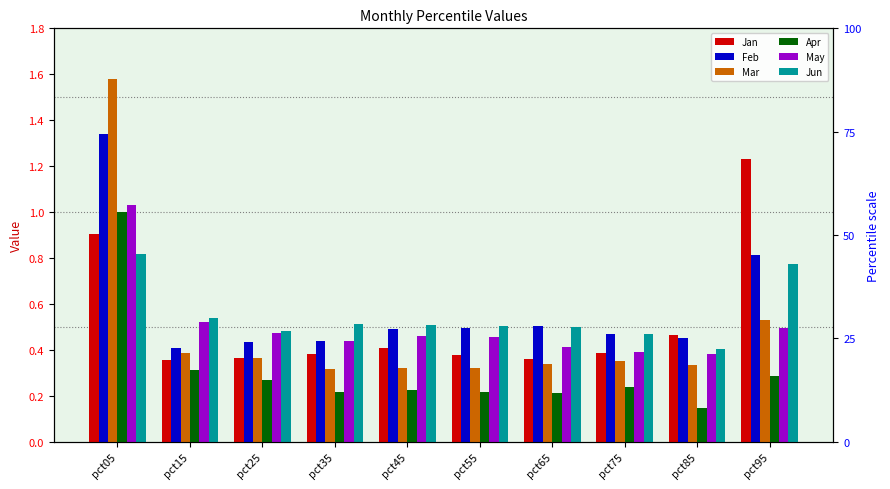

The Mar series shows 0.2 at pct45. True or false?

False